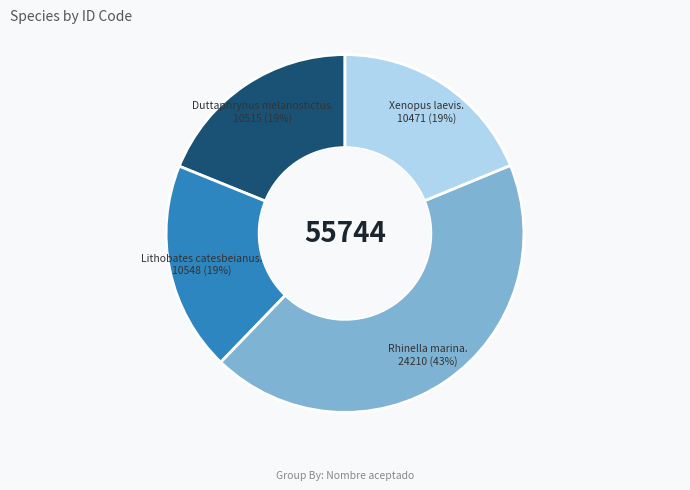

Is there any slice that represents more than half of the pie?

No